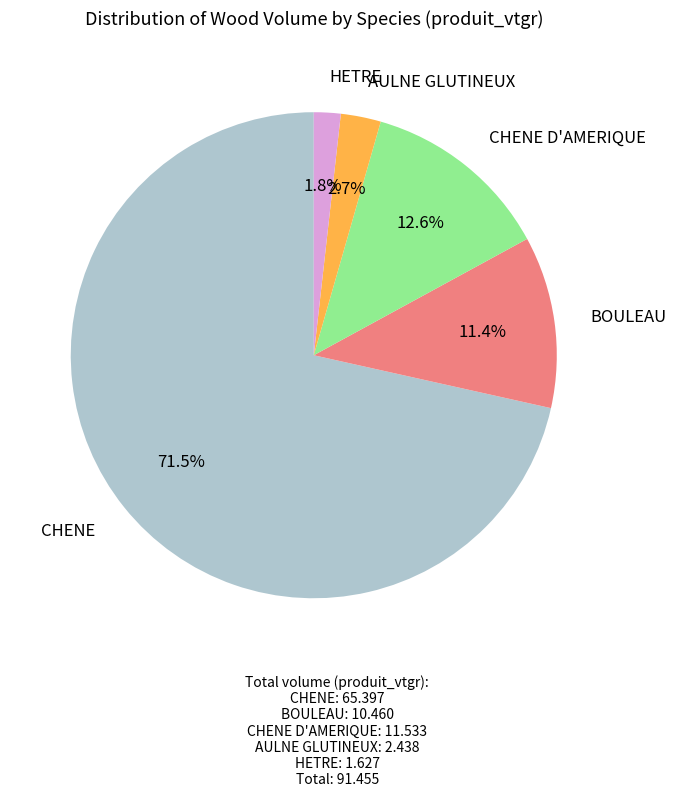

Is there a majority slice in this chart?

Yes